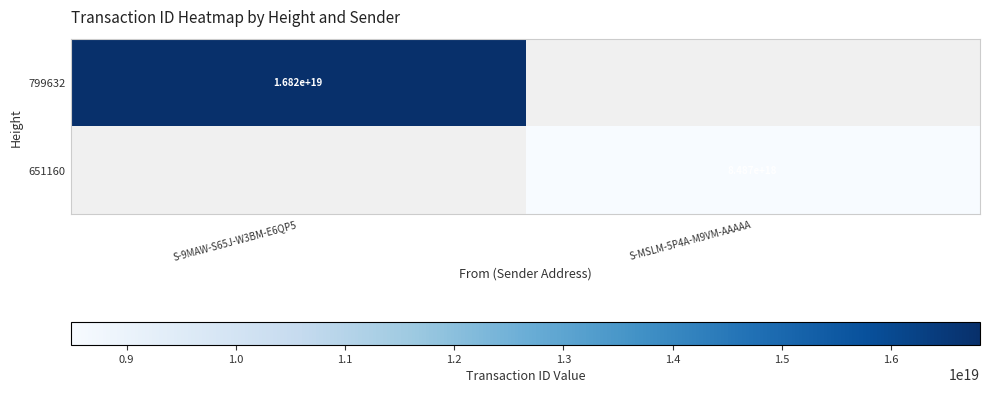

True or false: 651160 has a value of 8487000000000000000 at S-MSLM-5P4A-M9VM-AAAAA.

True